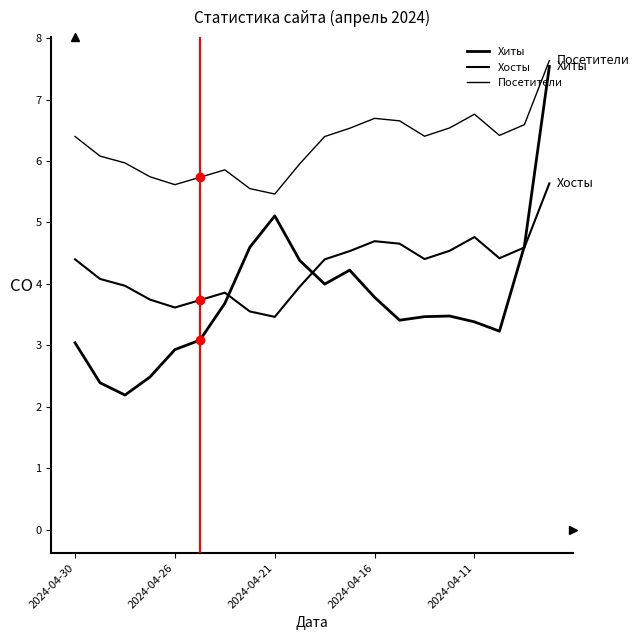

How many lines are shown in the chart?

3